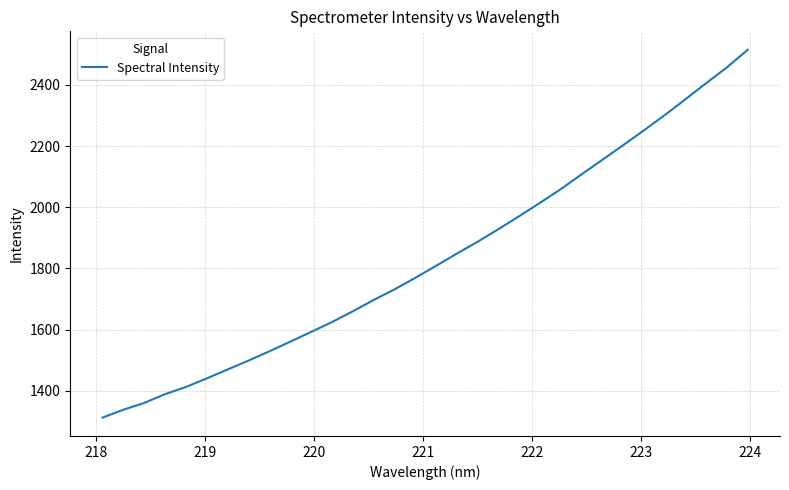

What is the maximum value shown in the chart?

2514.8